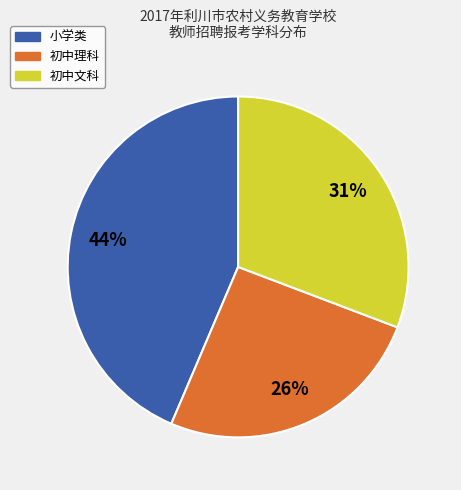

Is there a majority slice in this chart?

No